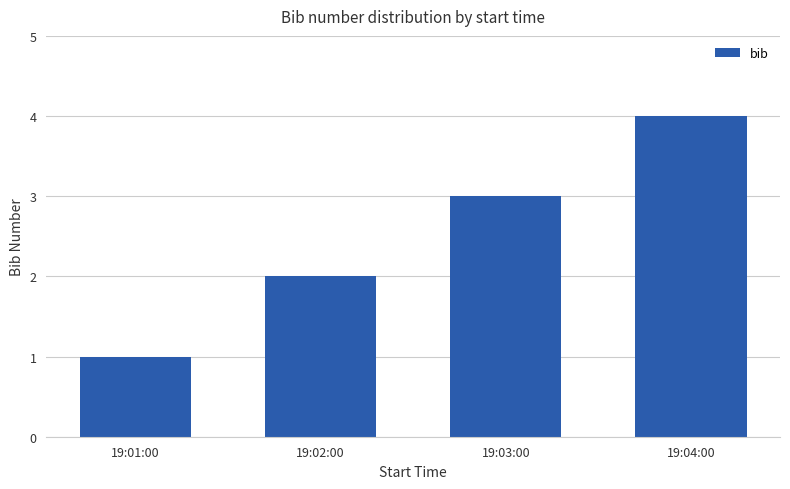

What is the approximate value at 19:03:00?

3